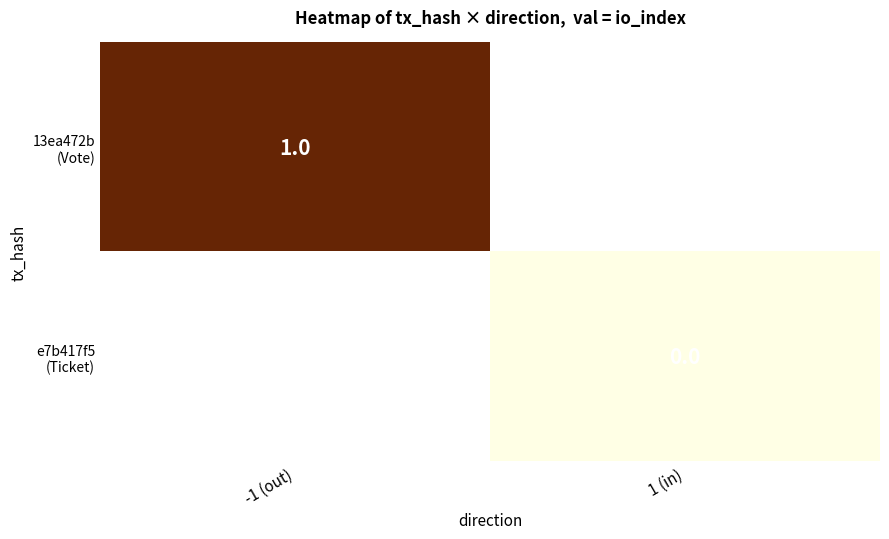

Which label corresponds to the largest value in the chart?

-1 (out)